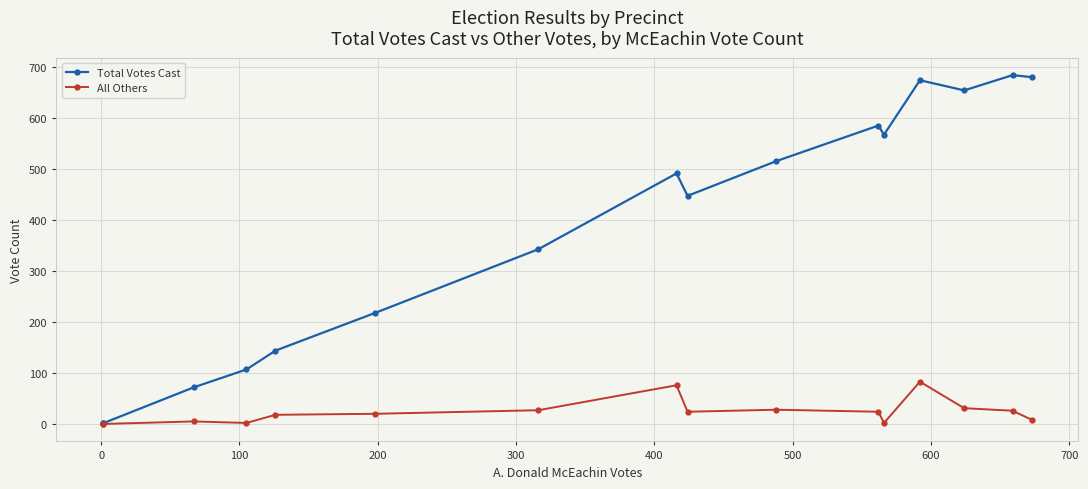

What position from the left is 0?

2